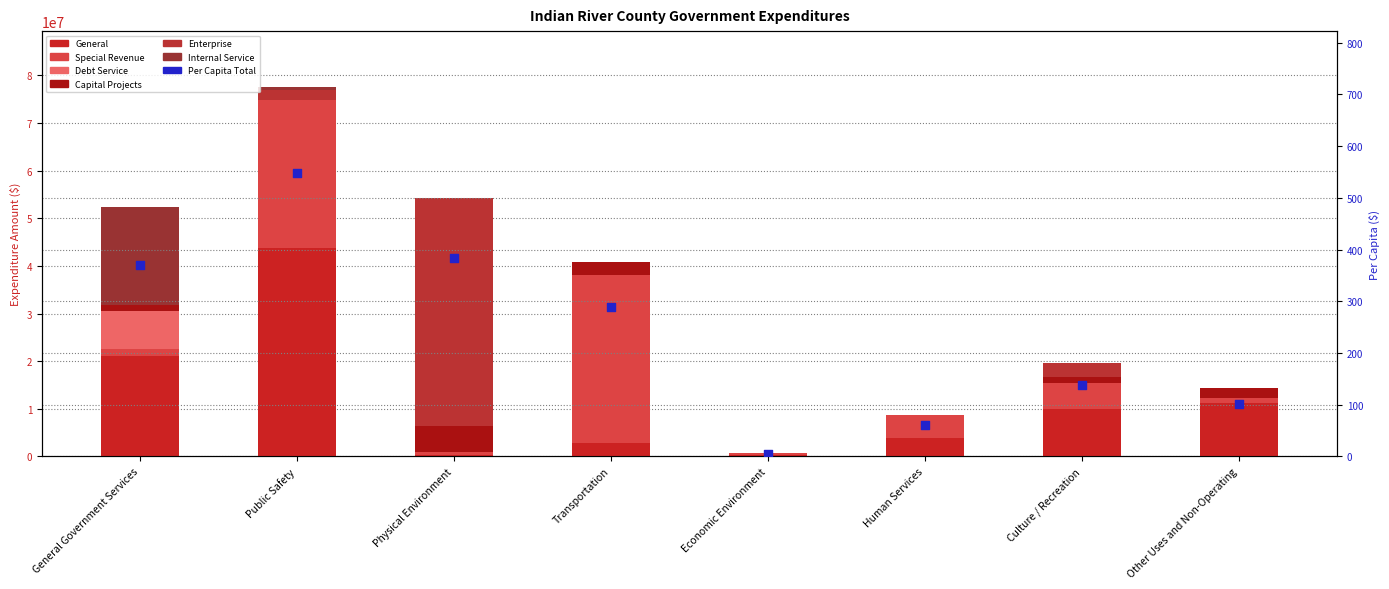

Which series has the largest total across all categories?

General